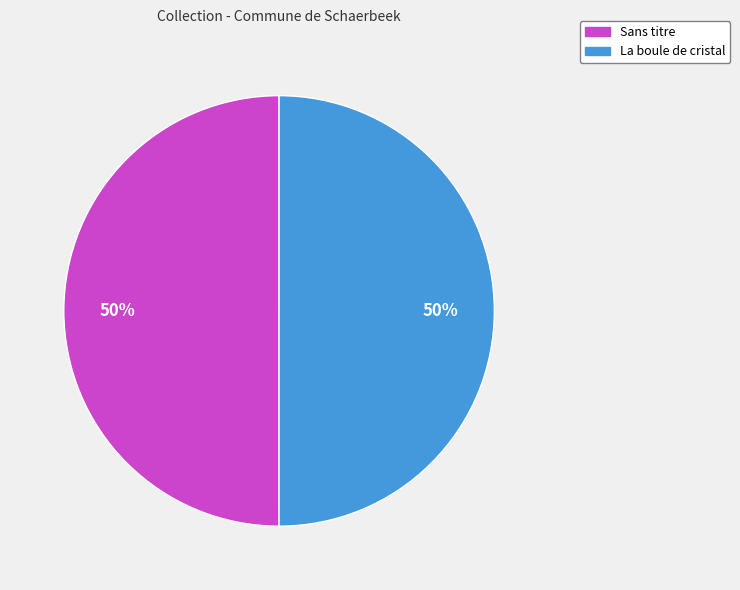

To the nearest percent, what percentage of the pie is La boule de cristal?

50%